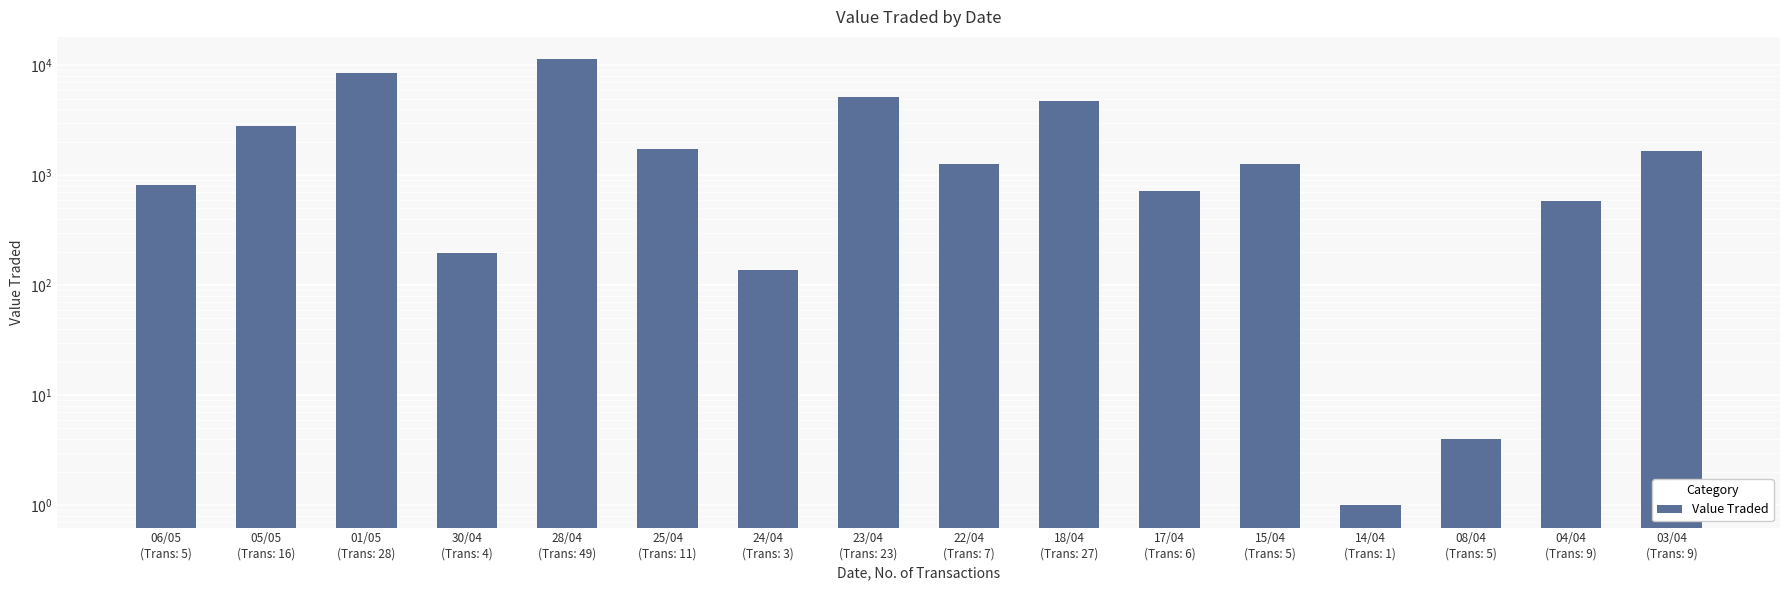

What is the average value?

2561